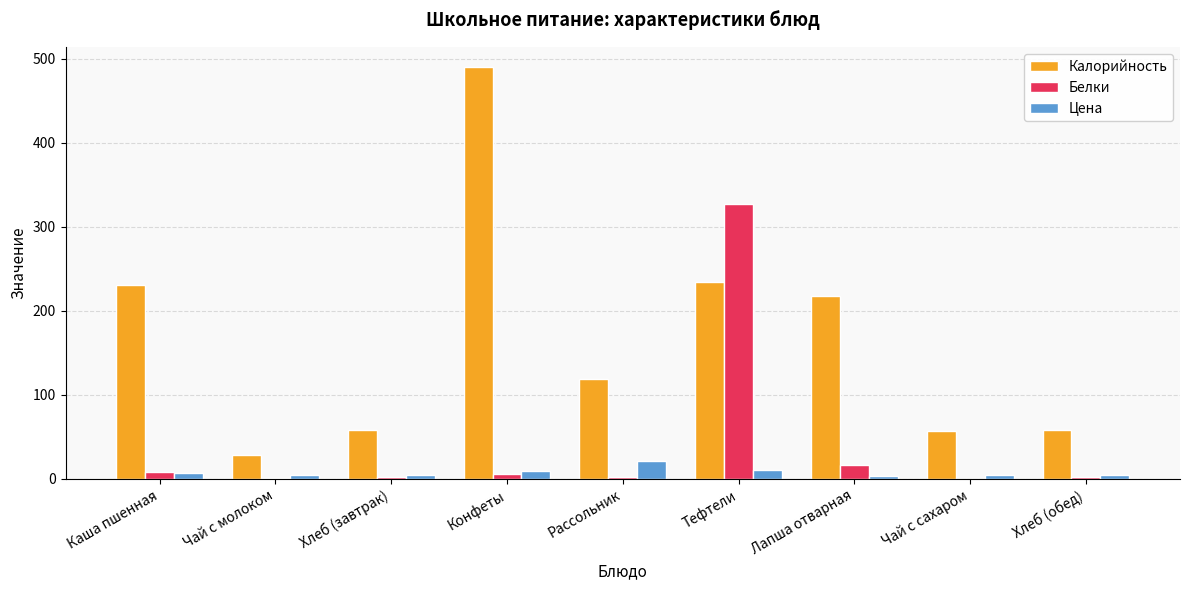

Is the value of Цена at Лапша отварная greater than the value of Белки at Лапша отварная?

No